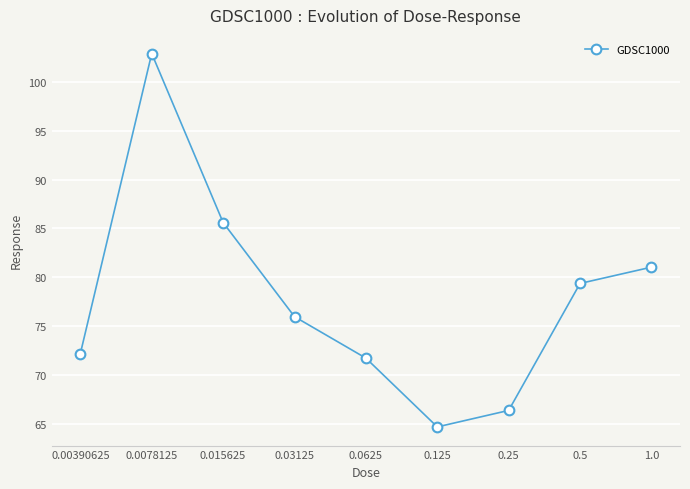

What is the value of the 3rd point from the left?

85.6